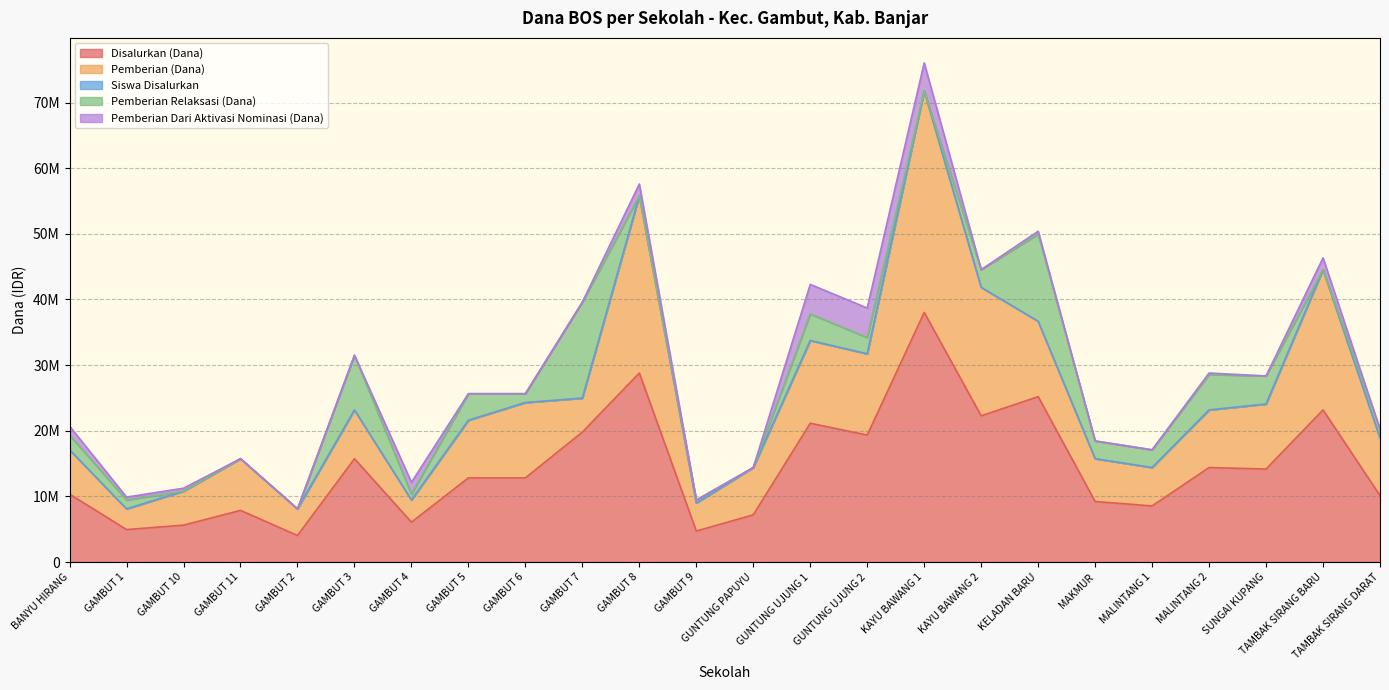

What is the difference between the maximum and minimum values in the Pemberian Dari Aktivasi Nominasi (Dana) series?

4500000